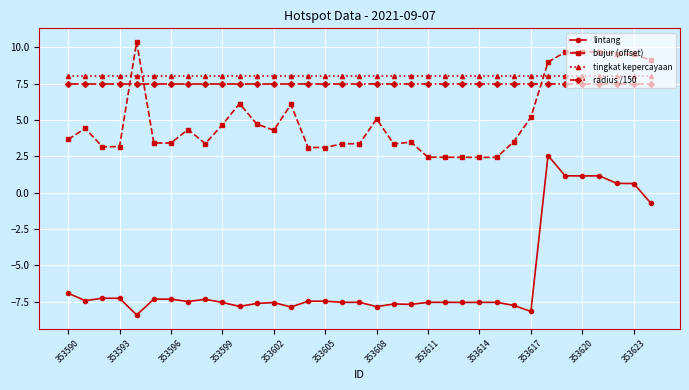

How many categories are shown in the chart?

35